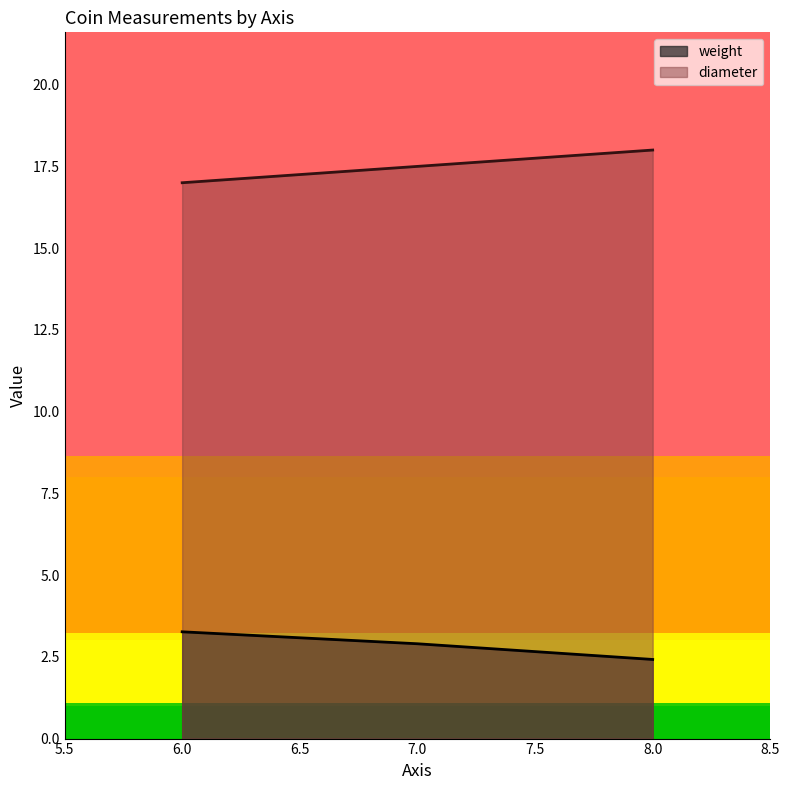

True or false: diameter has a value of 11.9 at 18211035.

False